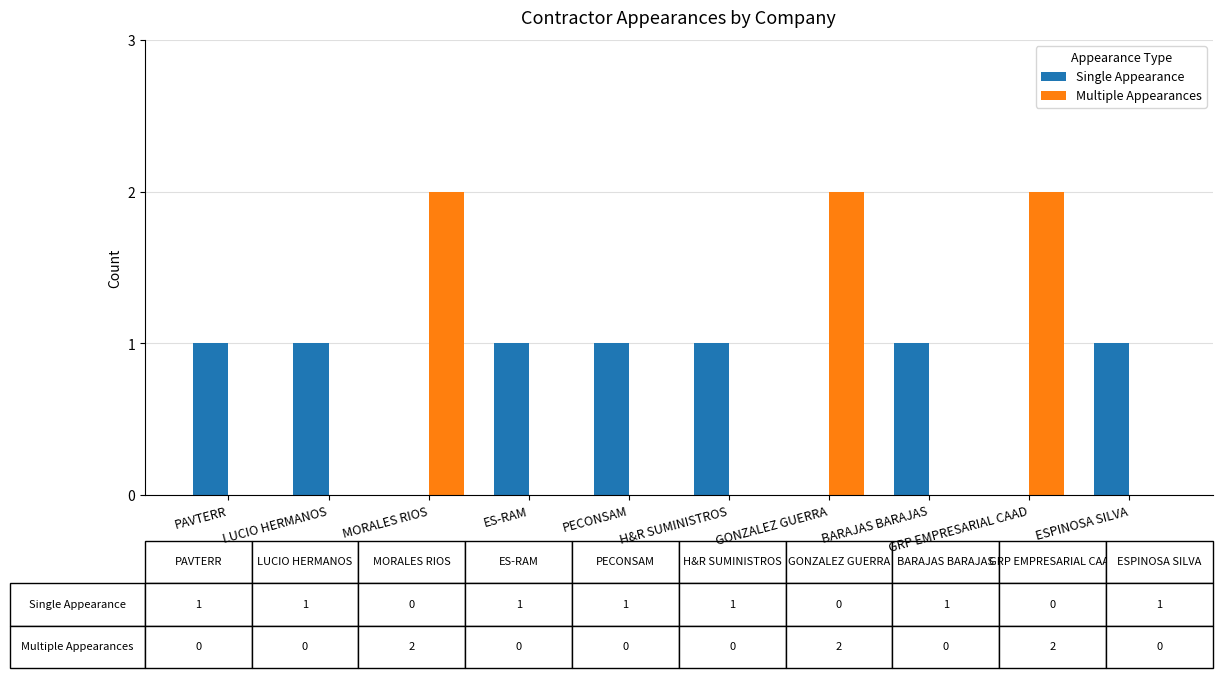

The Multiple Appearances series shows 0 at PECONSAM. True or false?

True